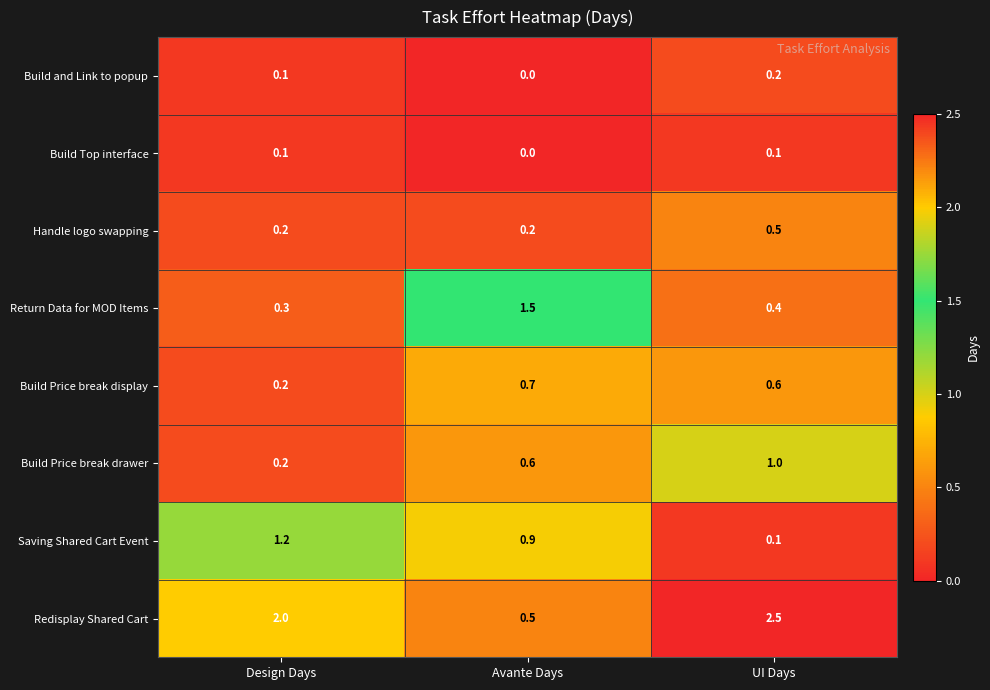

The value of Build and Link to popup at Design Days is 0.1. True or false?

True